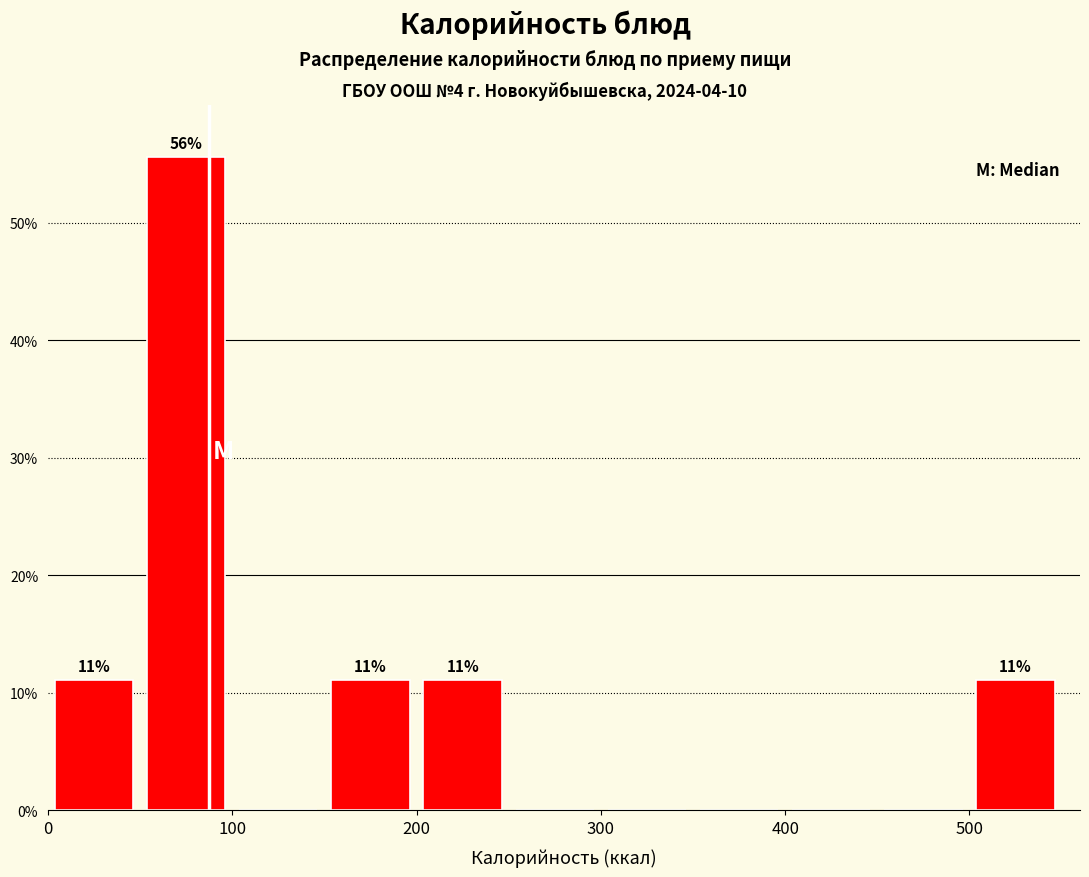

Over which range of the x-axis is the bar tallest?

50 to 100